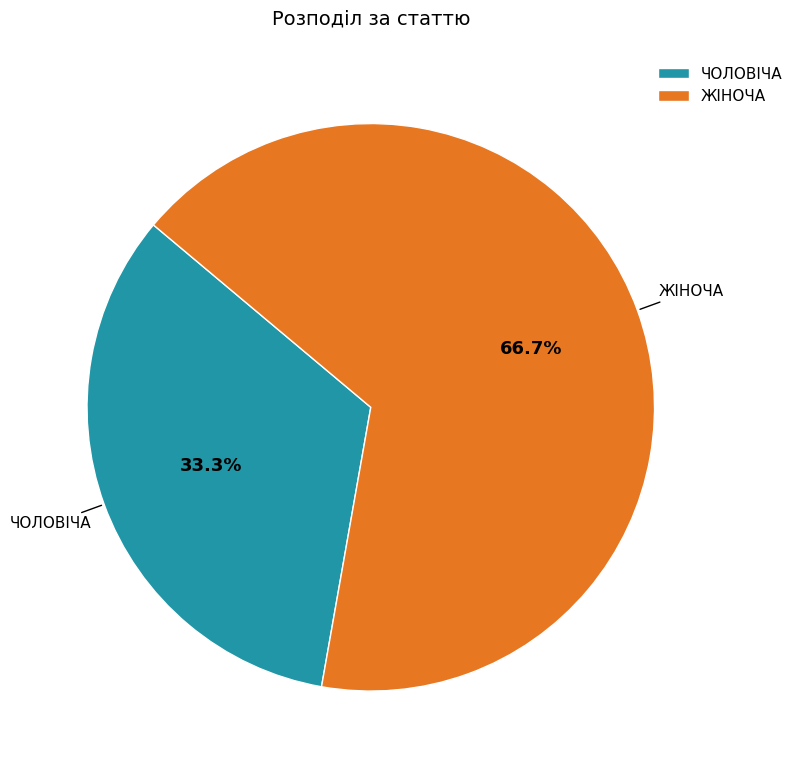

What is the largest slice in the pie chart?

ЖІНОЧА